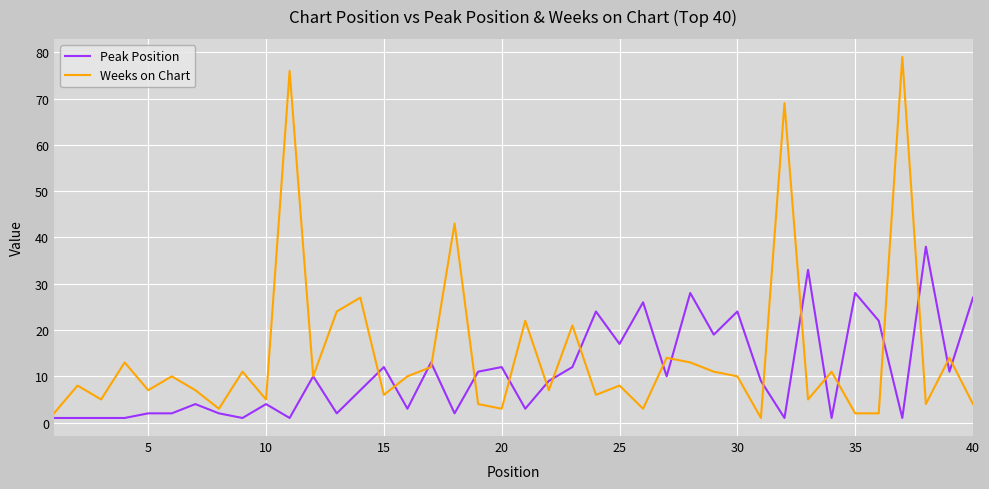

Count the number of data series in this chart.

2